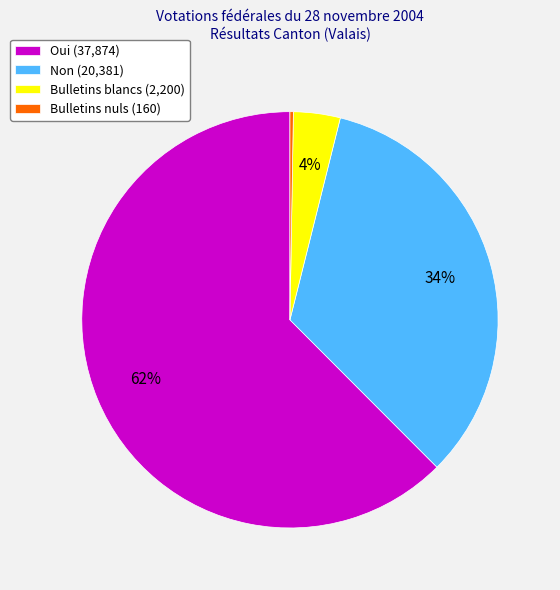

To the nearest percent, what percentage of the pie is Non (20,381)?

34%